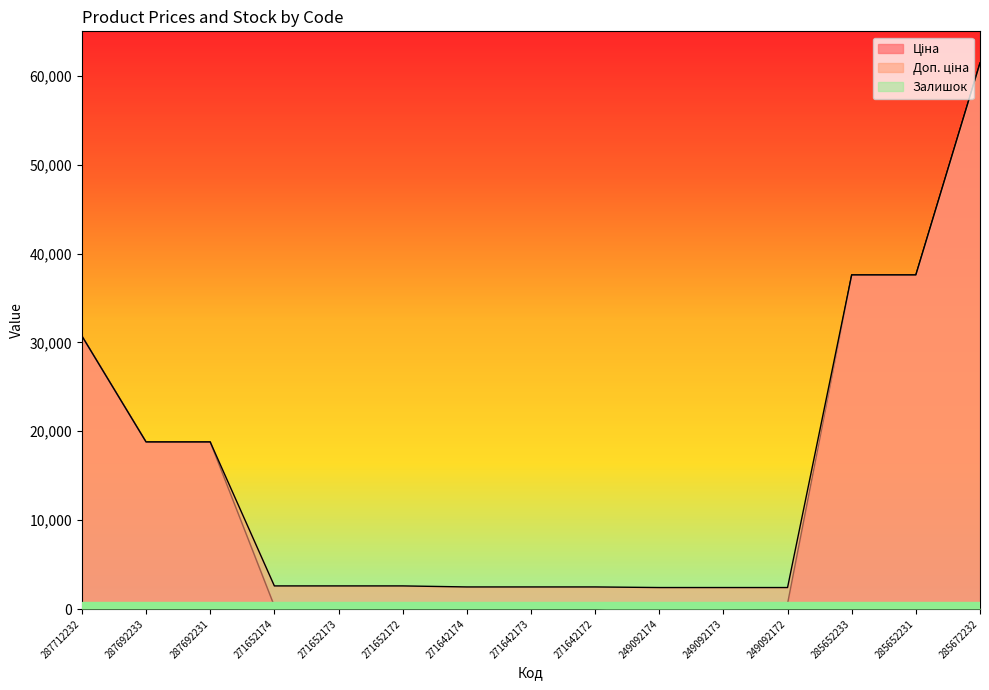

Where is Ціна nearest to the value 30872?

287712232